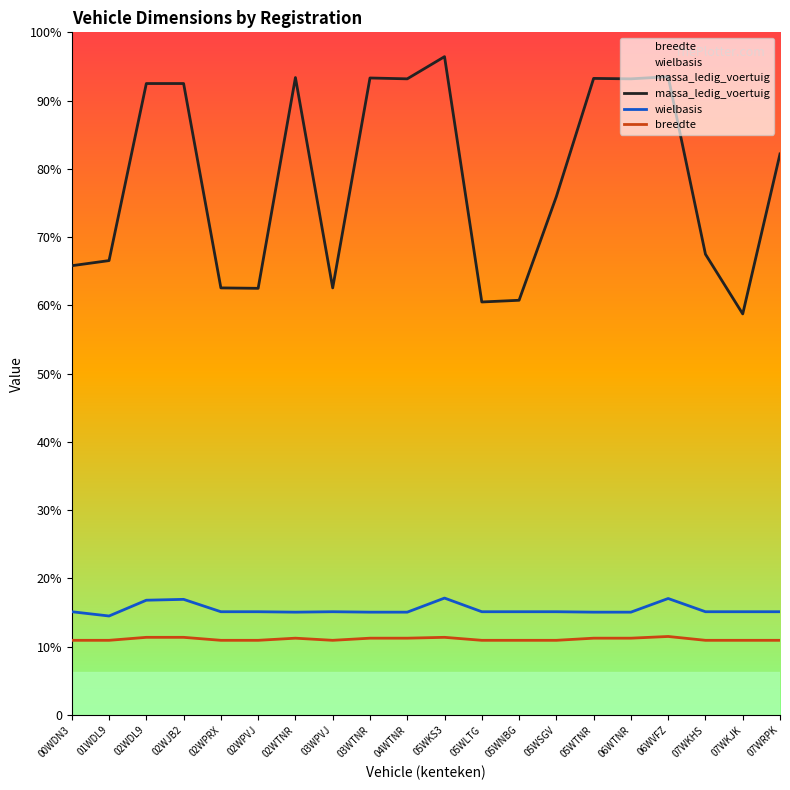

What is the value of the massa_ledig_voertuig point at the 14th from the left?

1215